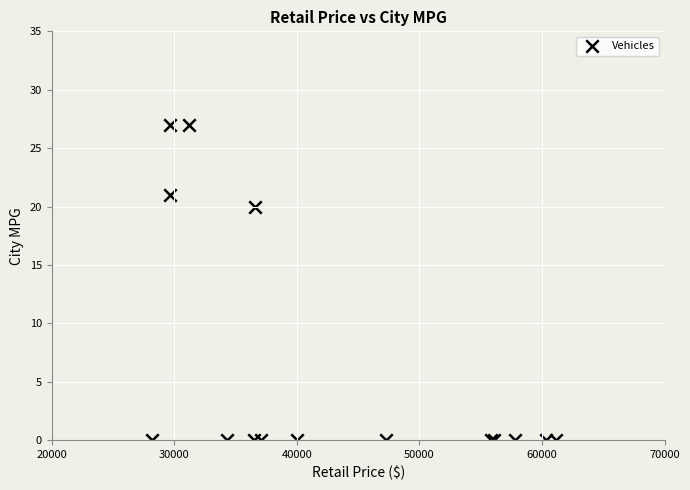

What Y value in the scatter plot is closest to 13?

20